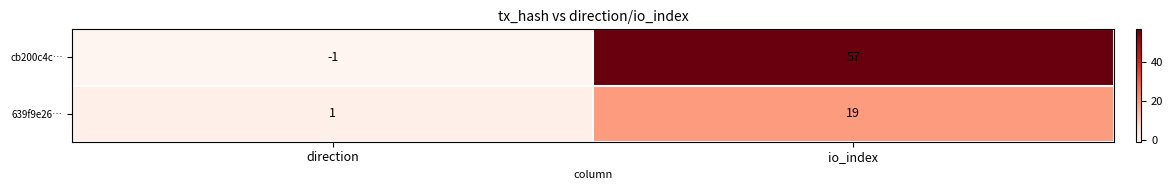

At which label is cb200c4c… closest to 28?

direction